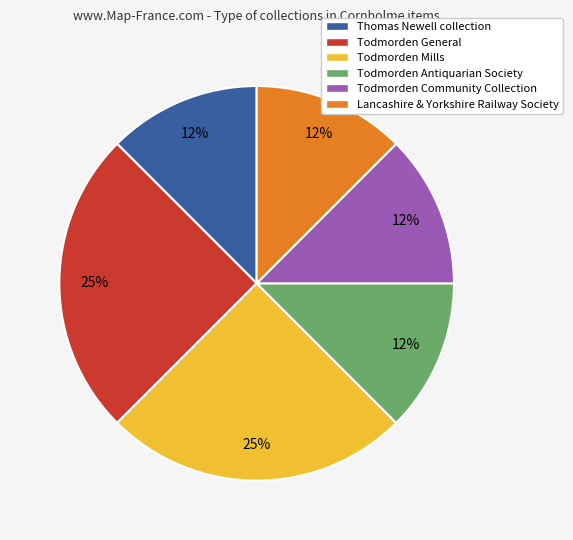

True or false: Todmorden Community Collection accounts for 1% of the total.

False